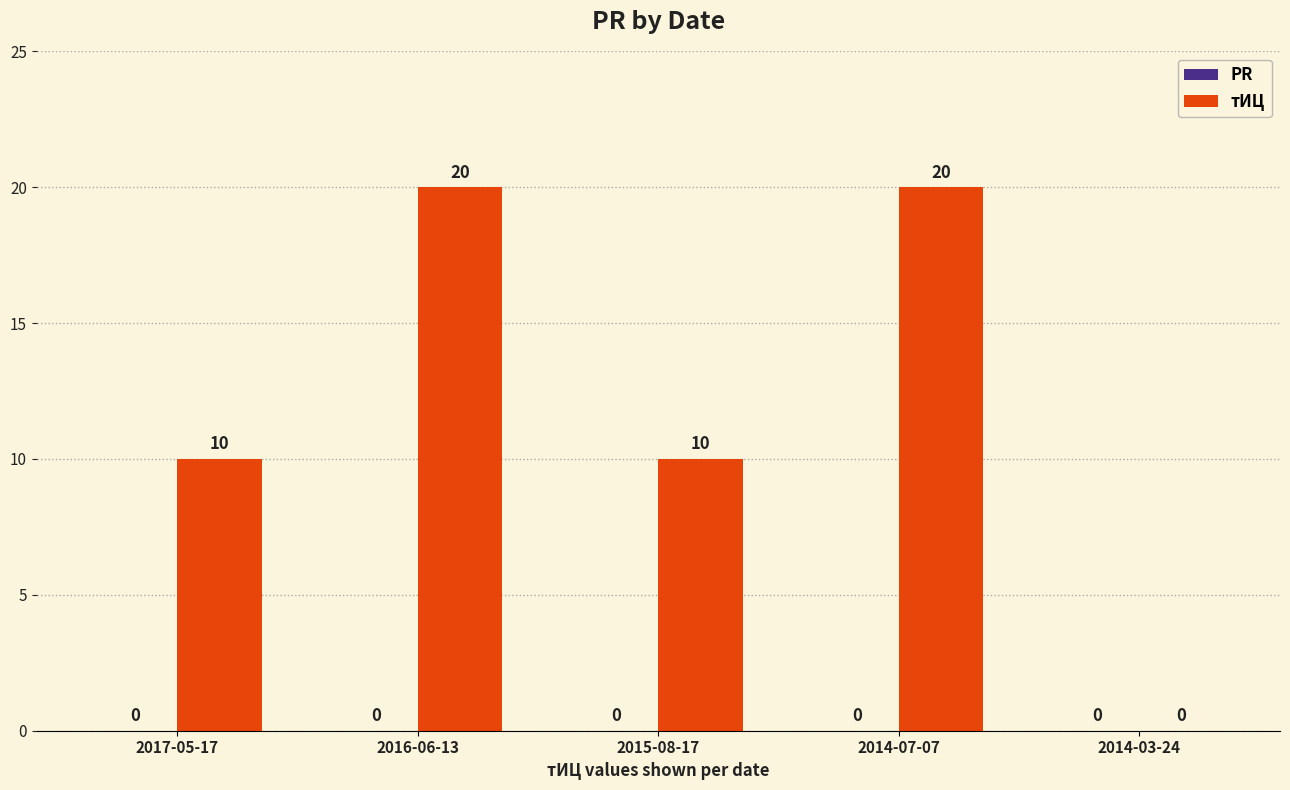

What is the approximate value at 2015-08-17, to the nearest 5?

10